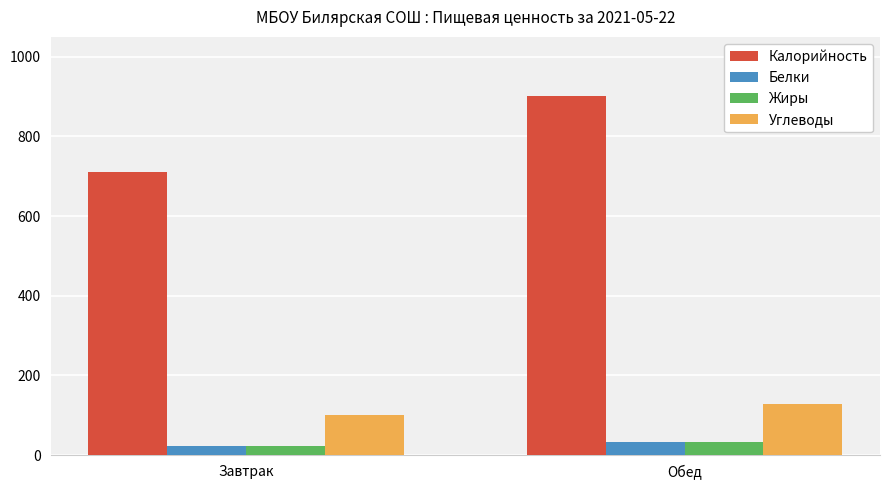

What is the minimum value shown in the chart?

22.2